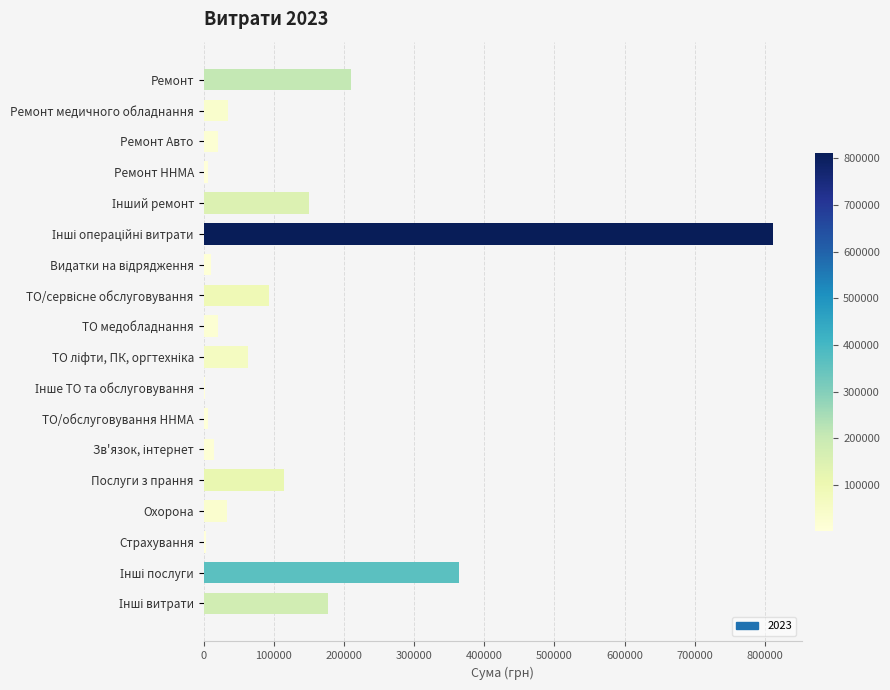

What is the label of the 15th bar from the top?

Охорона